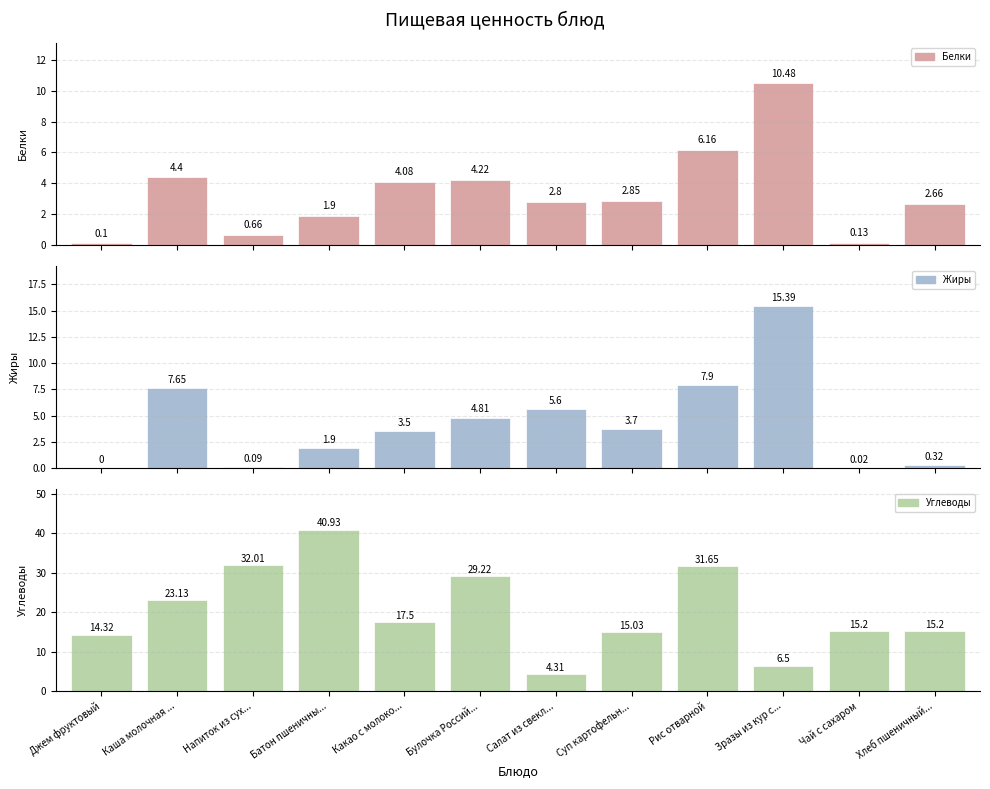

Rank the series at Каша молочная ... from lowest to highest value.

Белки, Жиры, Углеводы